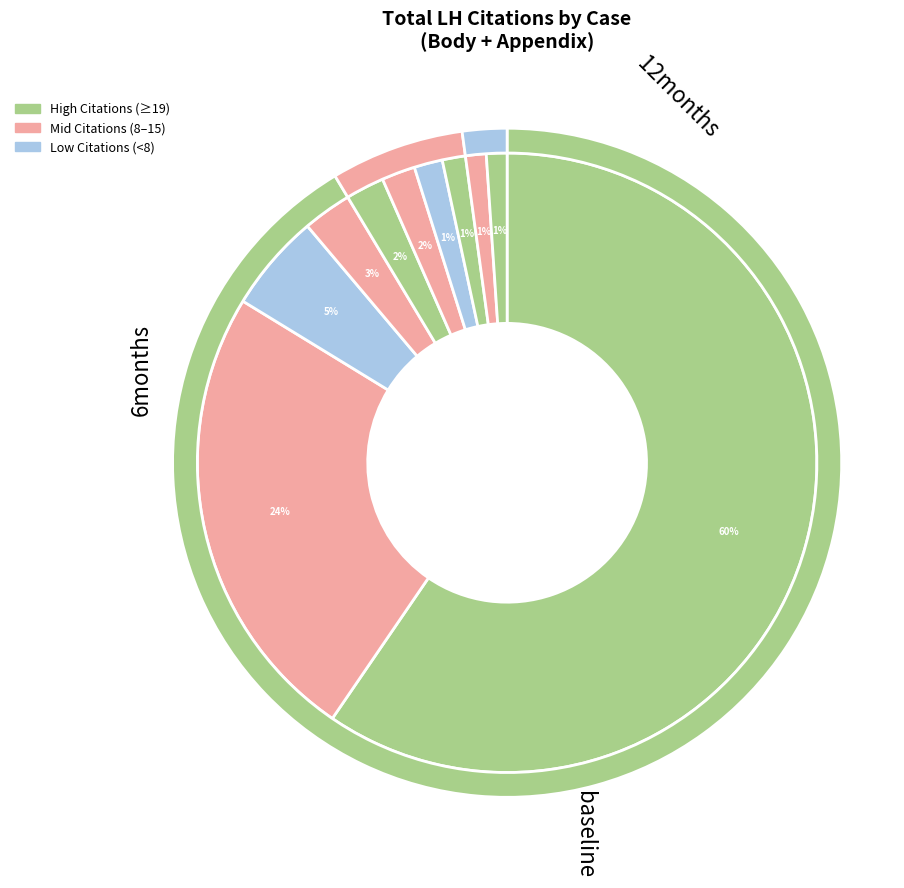

Does 19 represent more than half of the total?

No